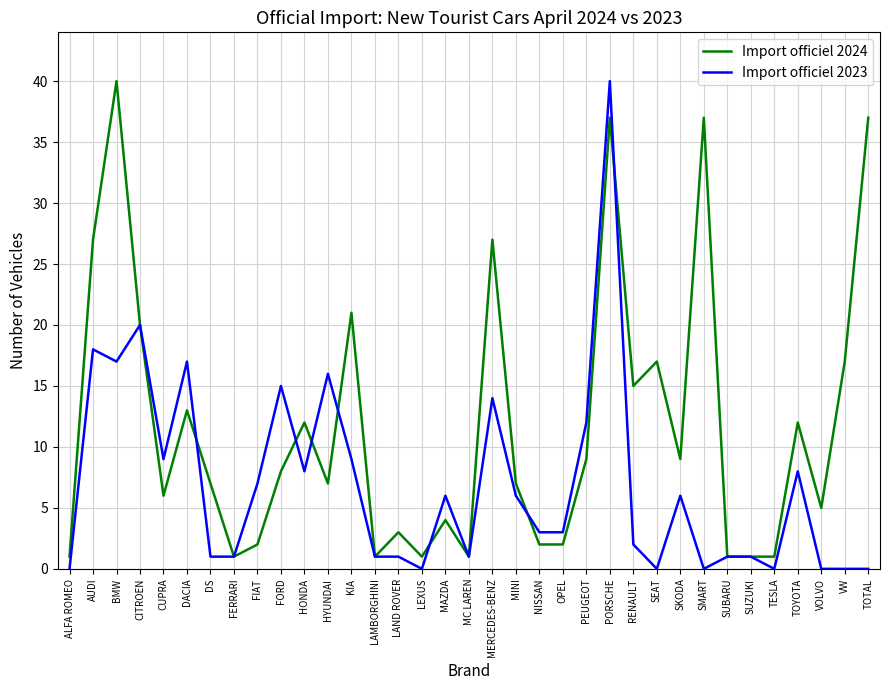

List the series in order of their overall mean, lowest first.

Import officiel 2023, Import officiel 2024